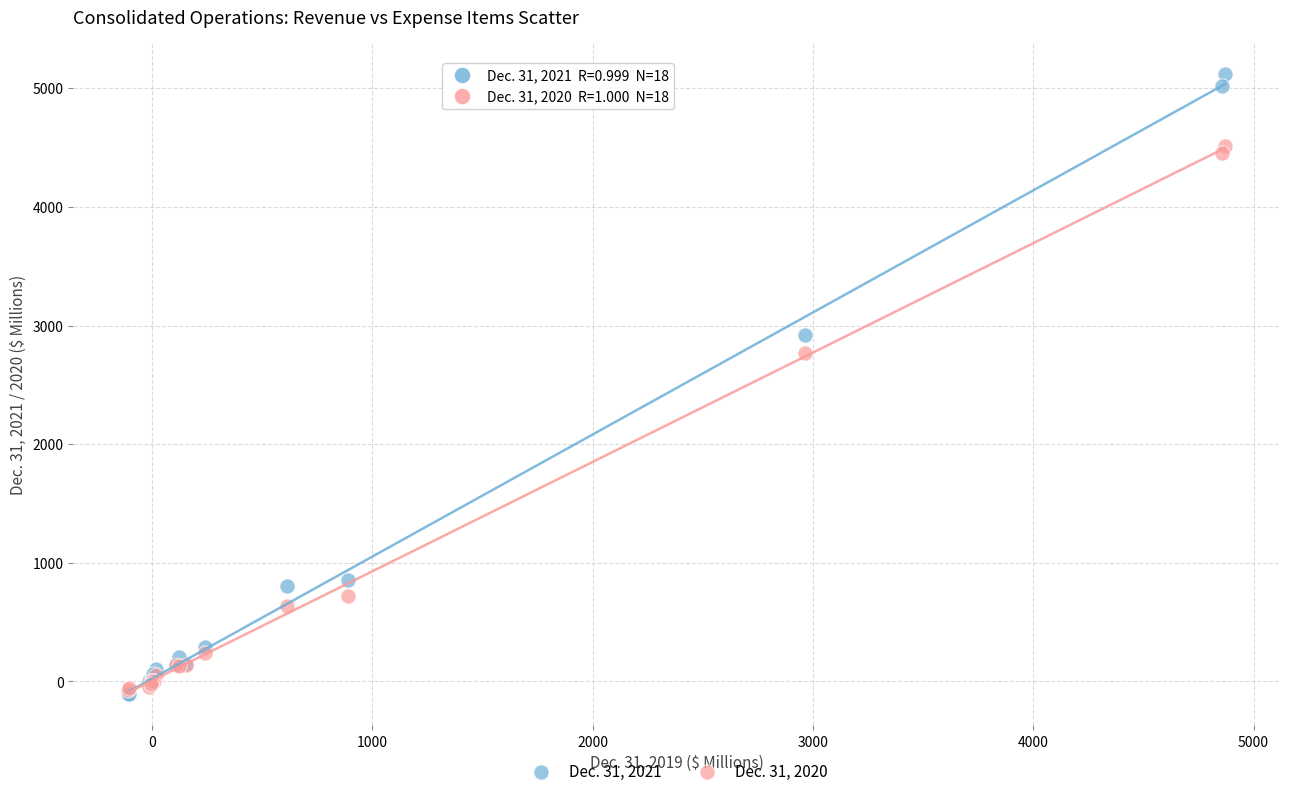

What are all the series names shown in the legend?

Dec. 31, 2021, Dec. 31, 2020